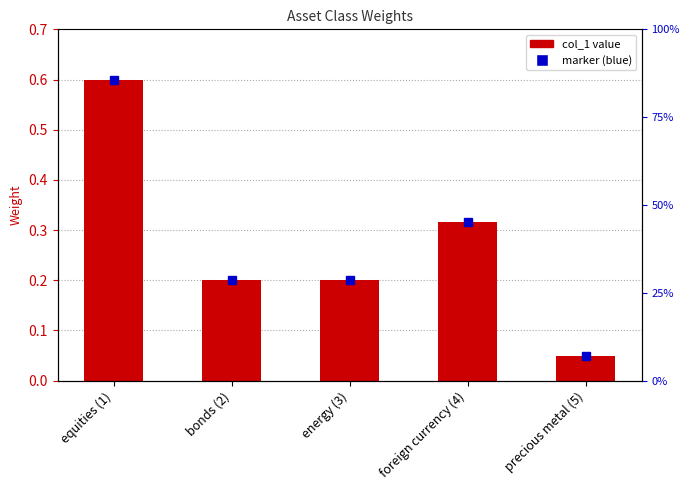

What is the label of the 4th bar from the left?

foreign currency (4)